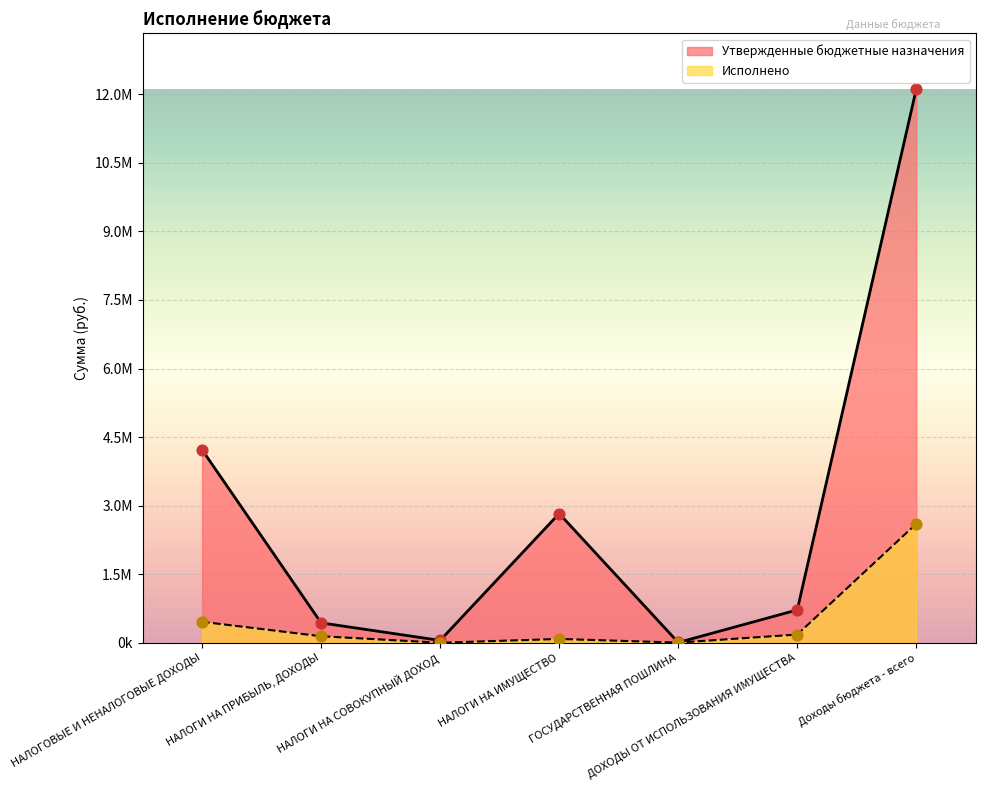

Which series contains the lowest Y value?

Исполнено